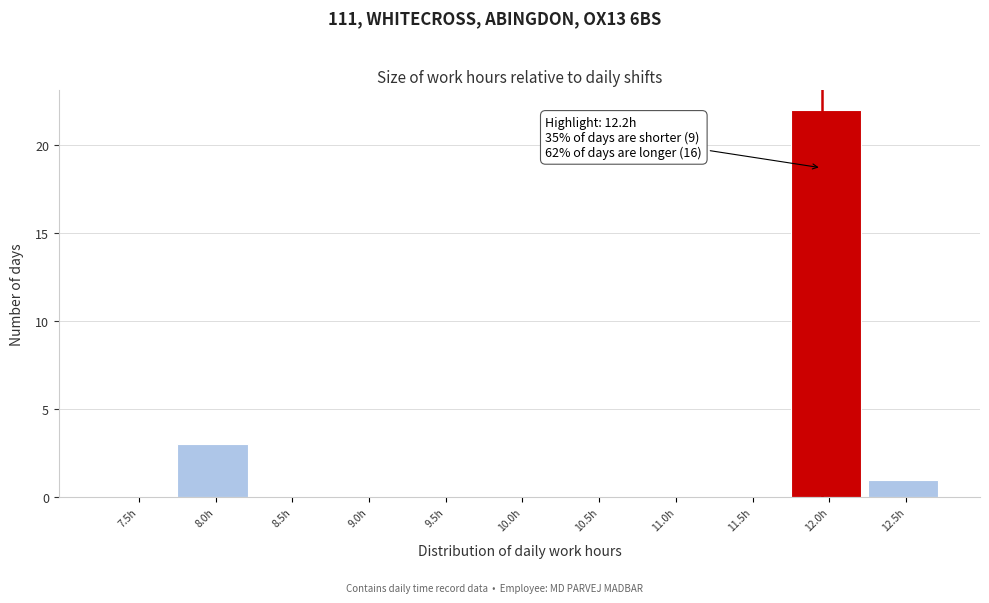

Reading left to right, list all the values displayed in this chart.

7.5h=0	8.0h=3	8.5h=0	9.0h=0	9.5h=0	10.0h=0	10.5h=0	11.0h=0	11.5h=0	12.0h=22	12.5h=1